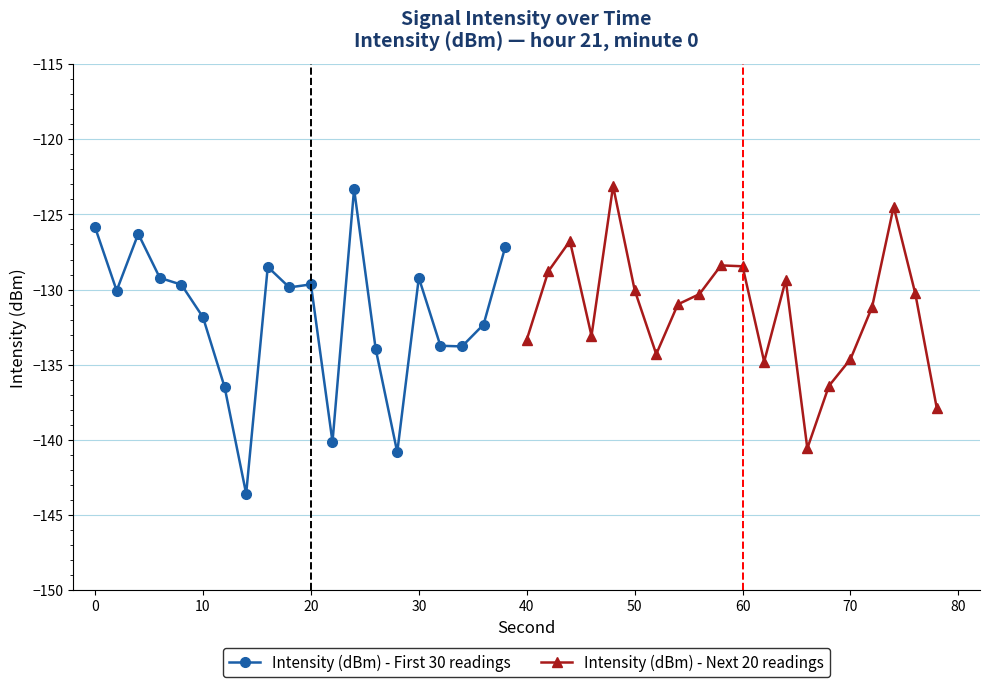

Is it true that Intensity (dBm) - Next 20 readings equals -76.7 at 40?

False